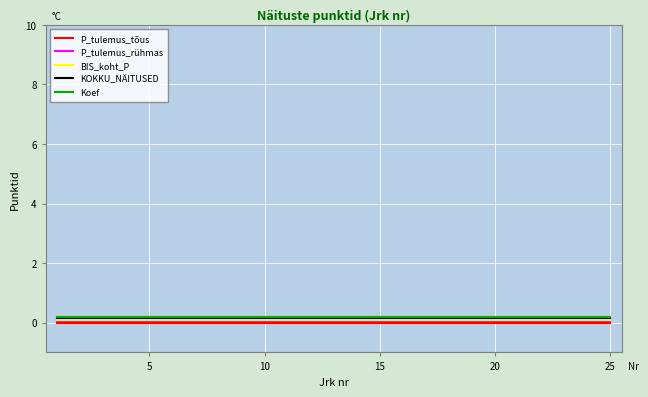

What are all the series names shown in the legend?

P_tulemus_tõus, P_tulemus_rühmas, BIS_koht_P, KOKKU_NÄITUSED, Koef